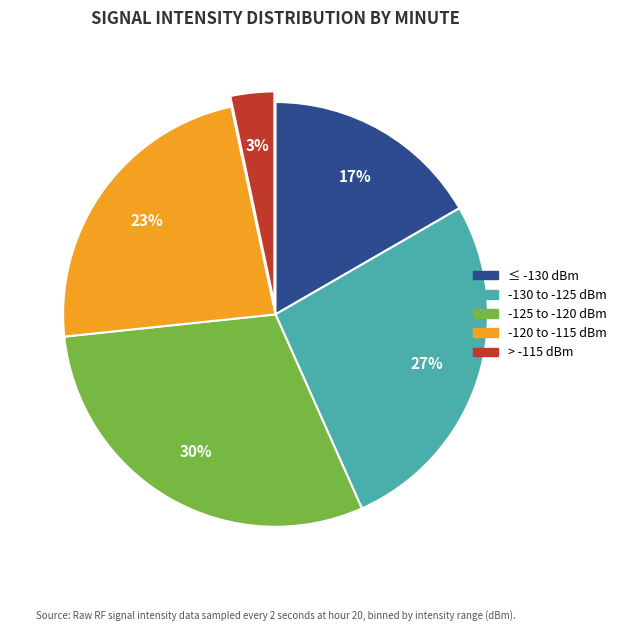

Does any single category account for the majority?

No